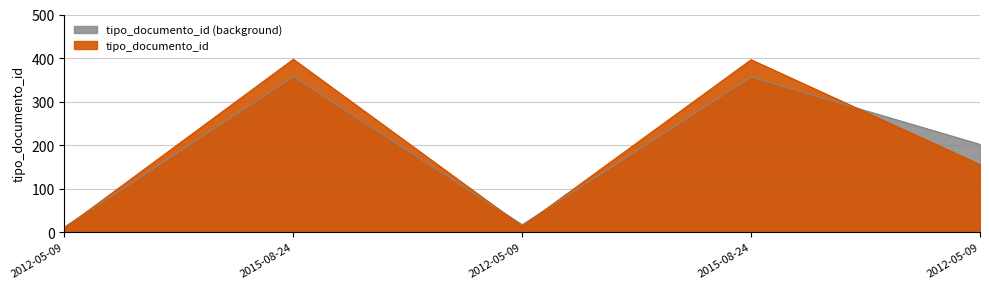

How many lines are shown in the chart?

1